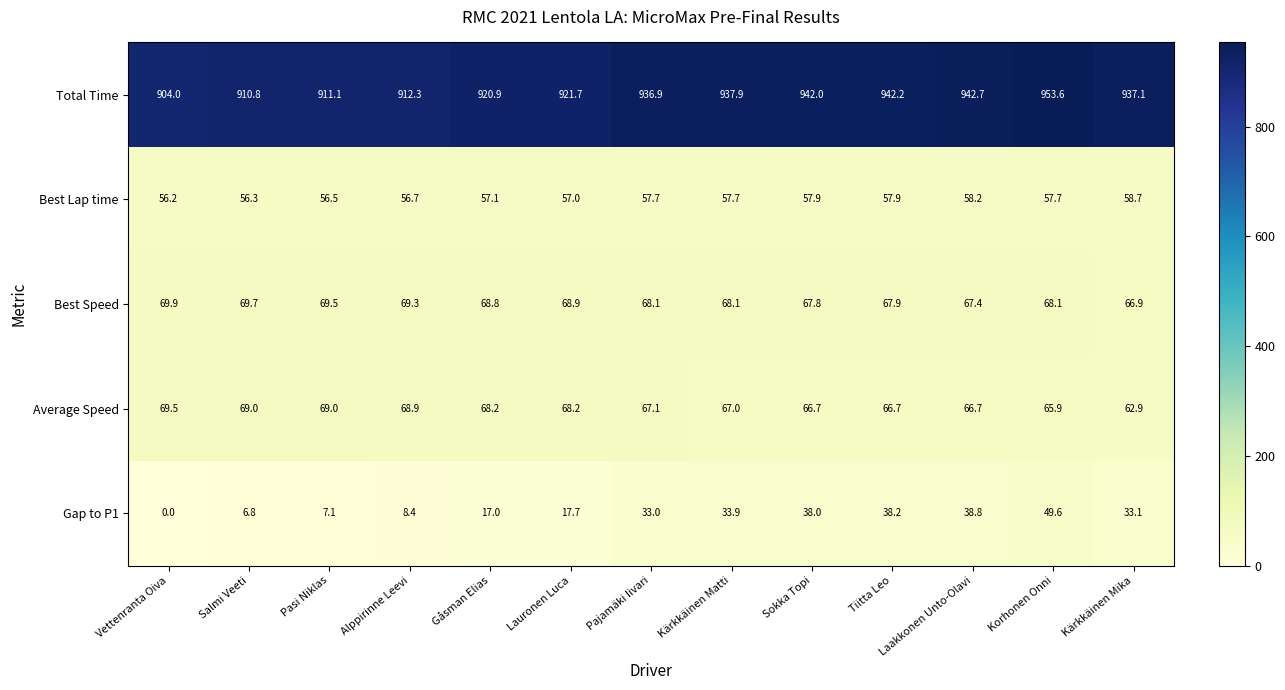

What is the sum of all Best Speed values?

890.4